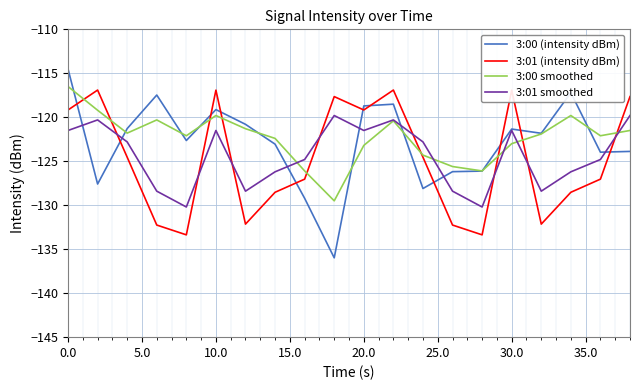

How many times do 3:01 smoothed and 3:01 (intensity dBm) cross each other?

8